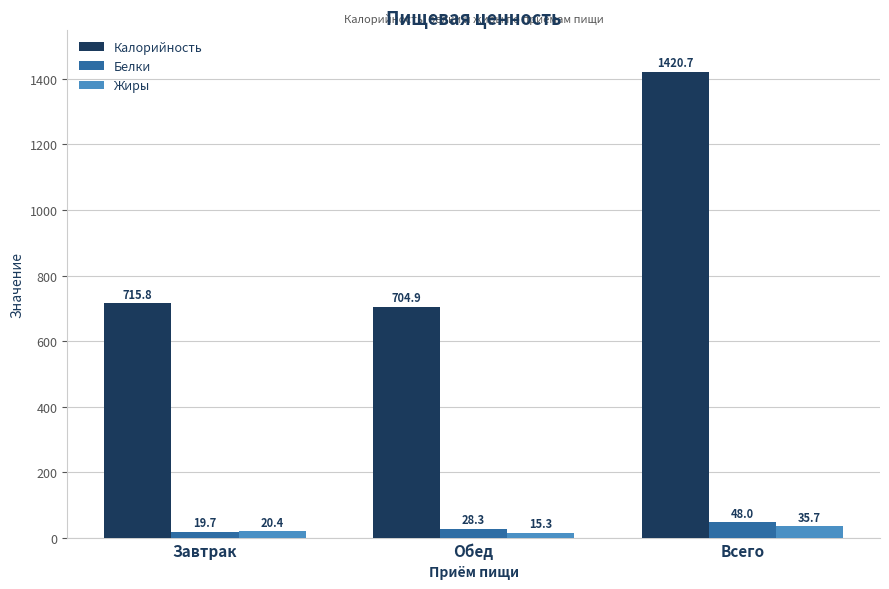

The Калорийность series shows 1139.3 at Обед. True or false?

False